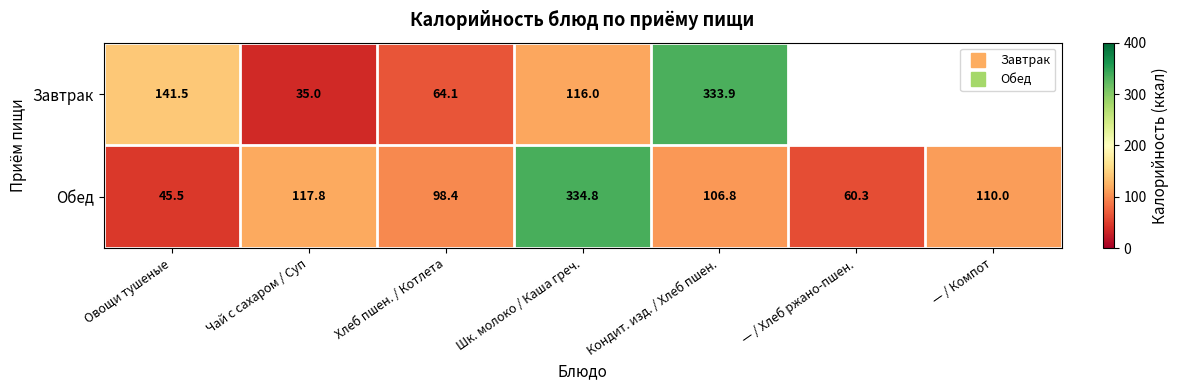

Rank the series at Хлеб пшен. / Котлета from highest to lowest value.

Обед, Завтрак